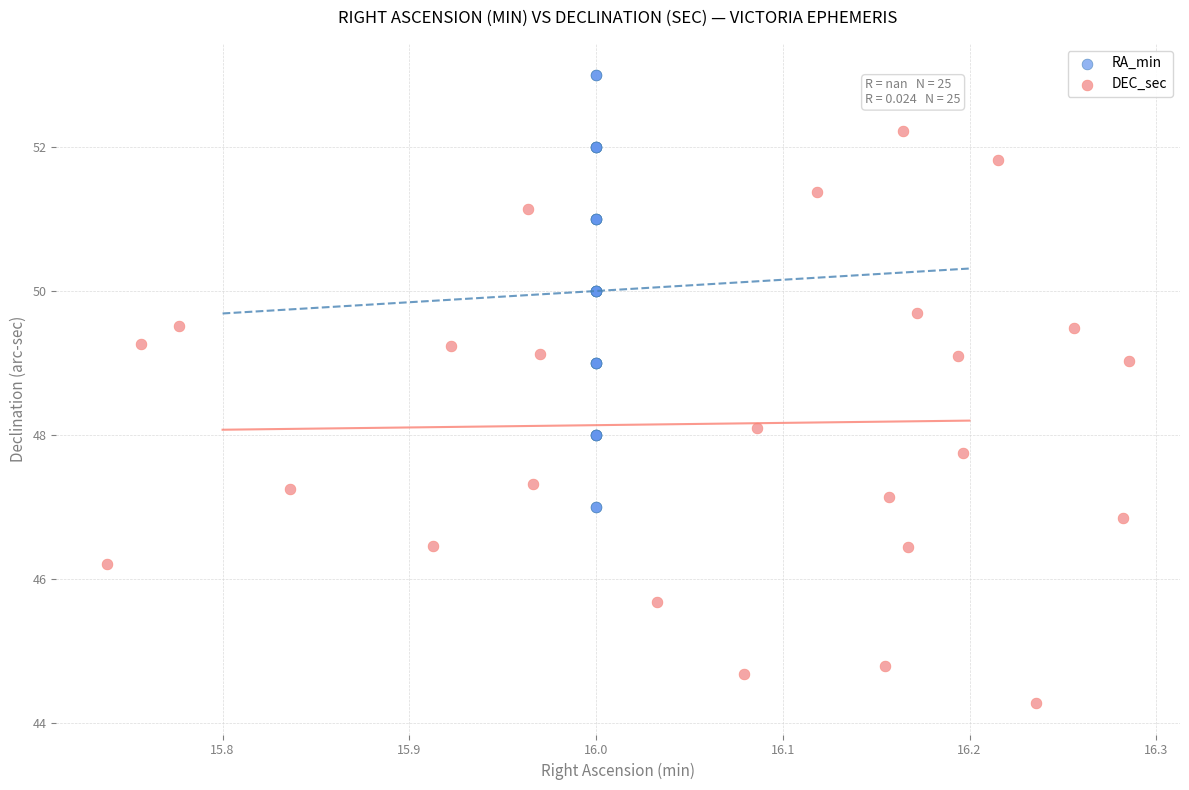

Which series contains the highest Y value?

RA_min